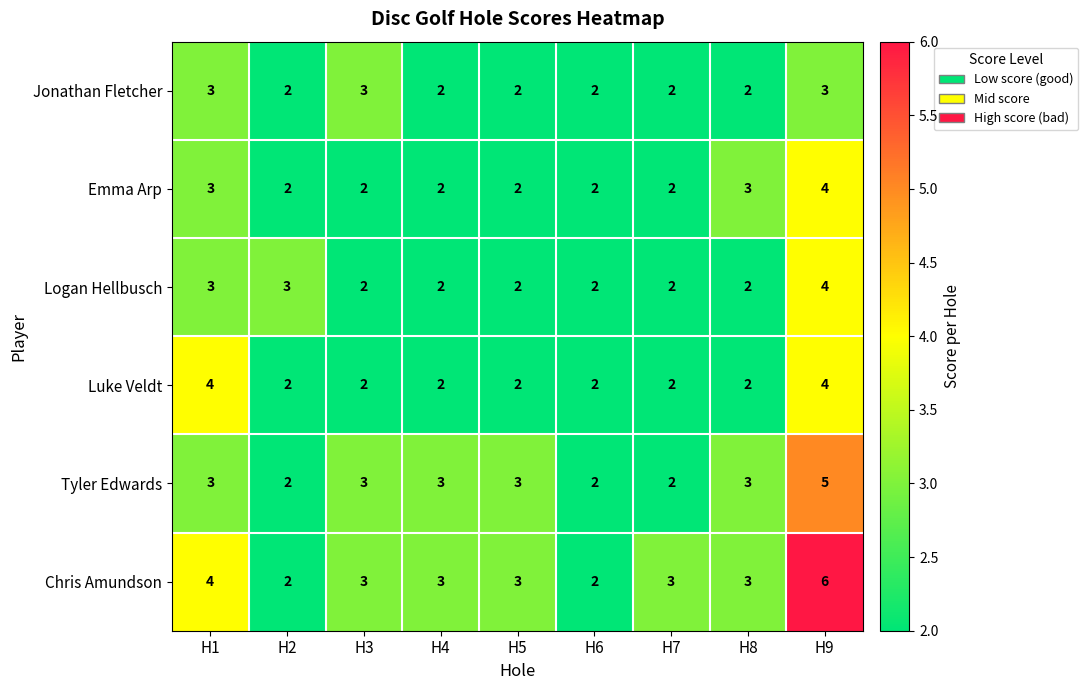

Which series changed the most between H3 and H4?

Jonathan Fletcher